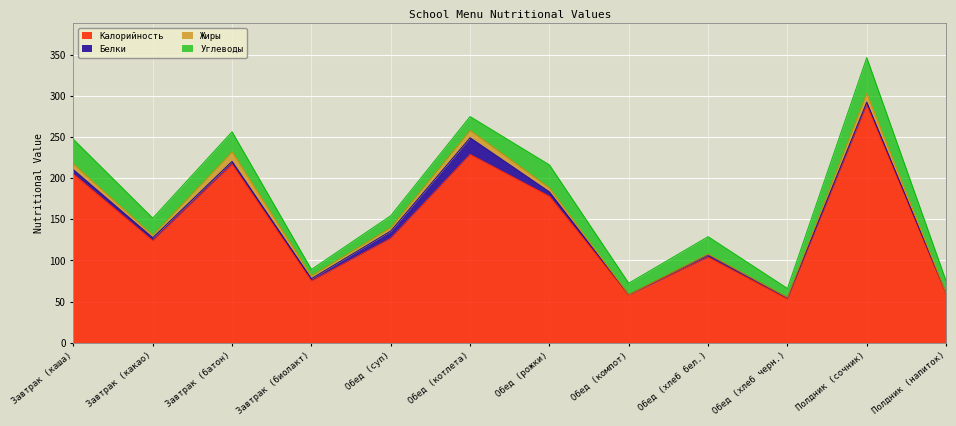

Where does the Углеводы series first go above 20?

Завтрак (каша)